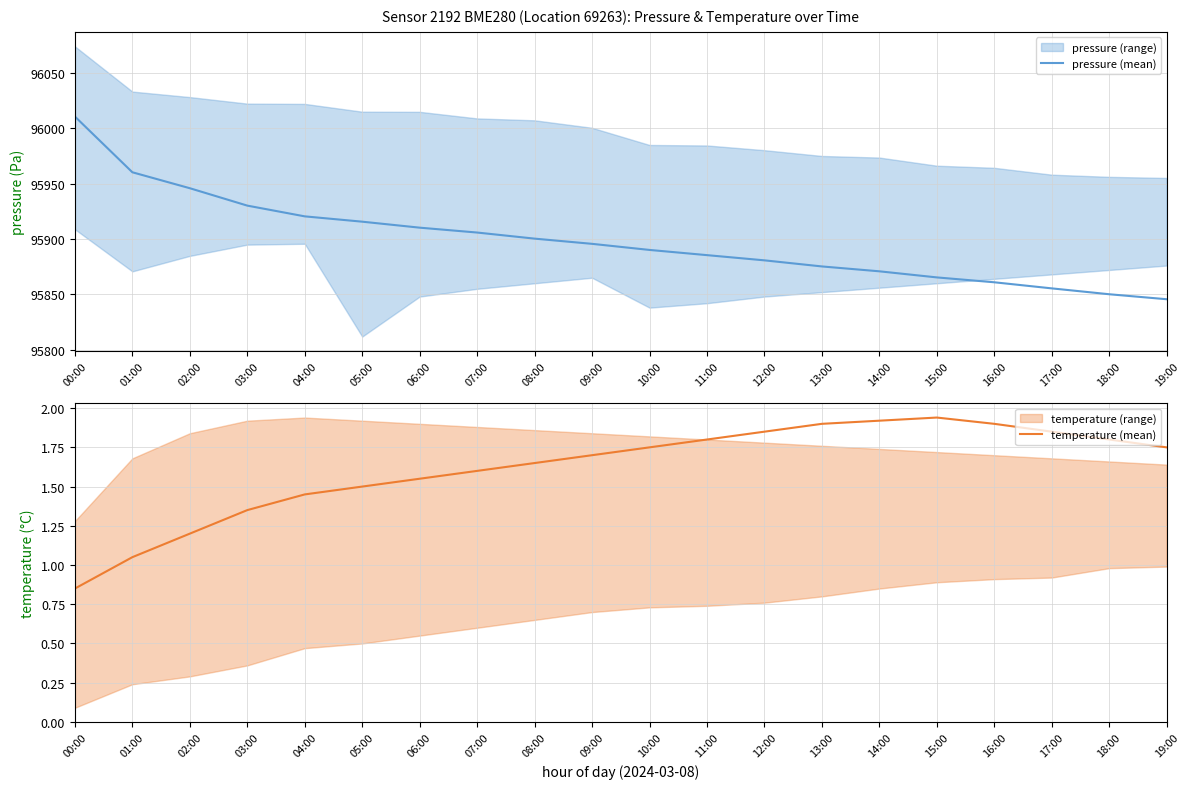

Is the value of pressure (mean) at 11:00 greater than the value of temperature (mean) at 02:00?

Yes